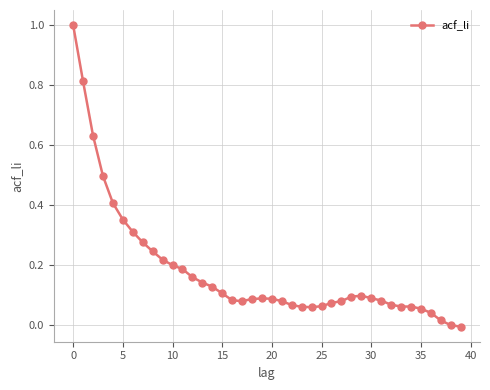

True or false: the data has more than 0 interior local peaks.

True